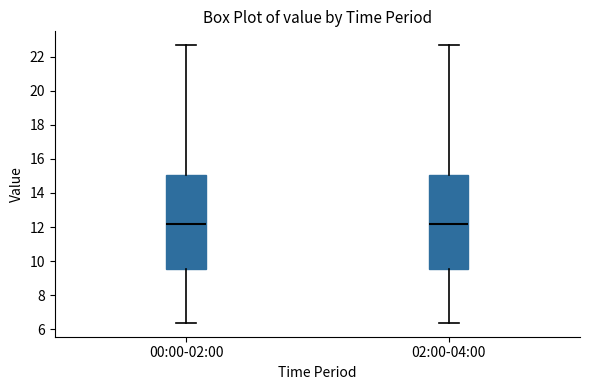

Where does the median line of the box for 00:00-02:00 sit on the y-axis? The values are not printed on the chart, so give them approximately, as read against the axis.

12.2